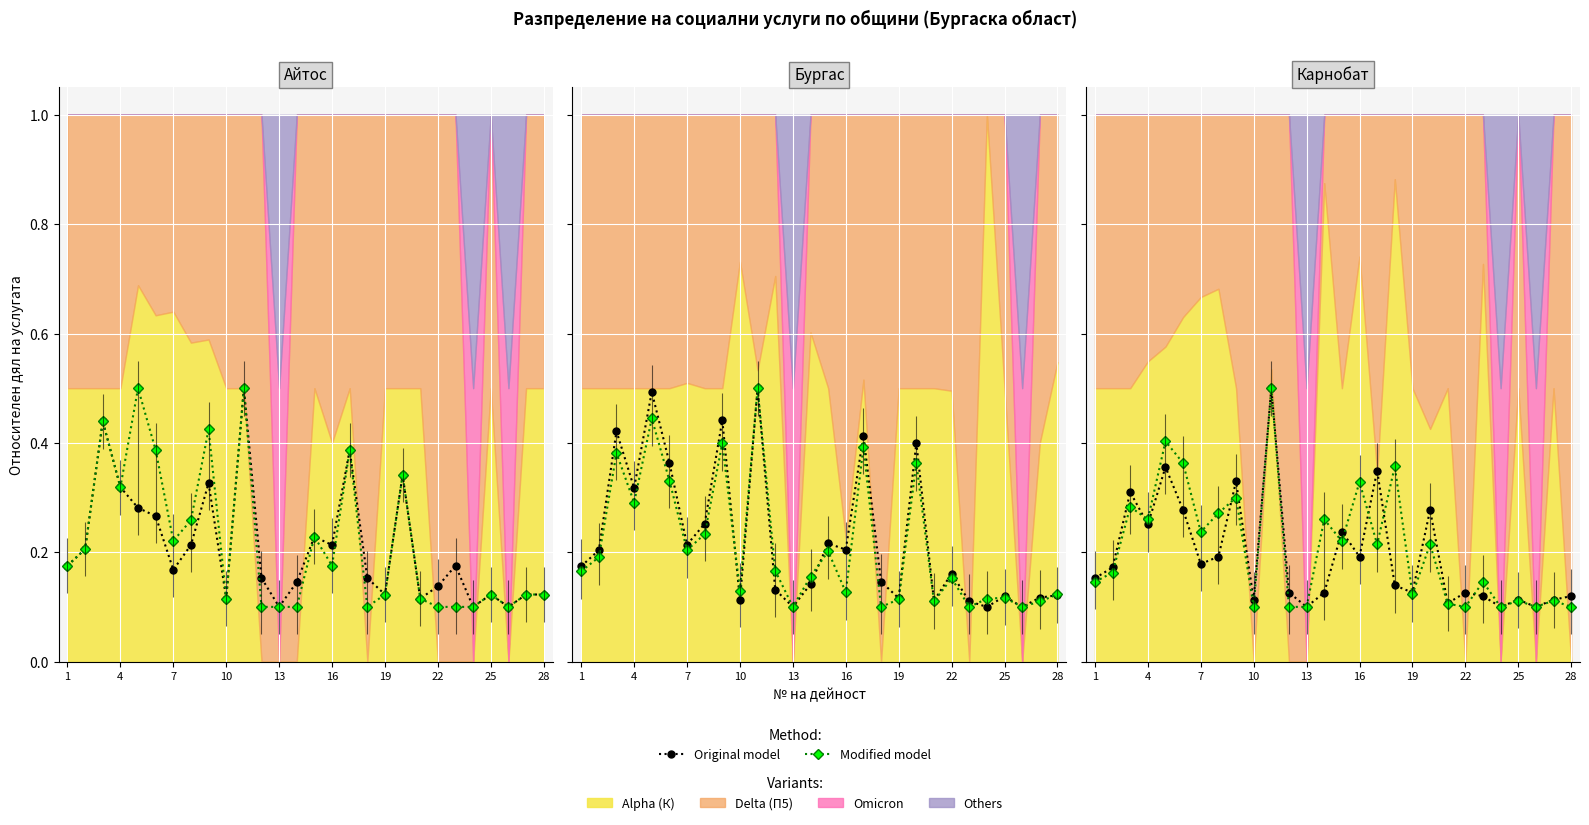

Count the number of categories in the chart.

28